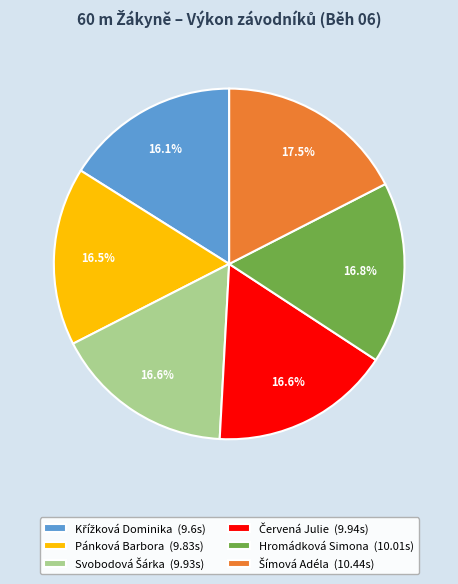

Is there any slice that represents more than half of the pie?

No